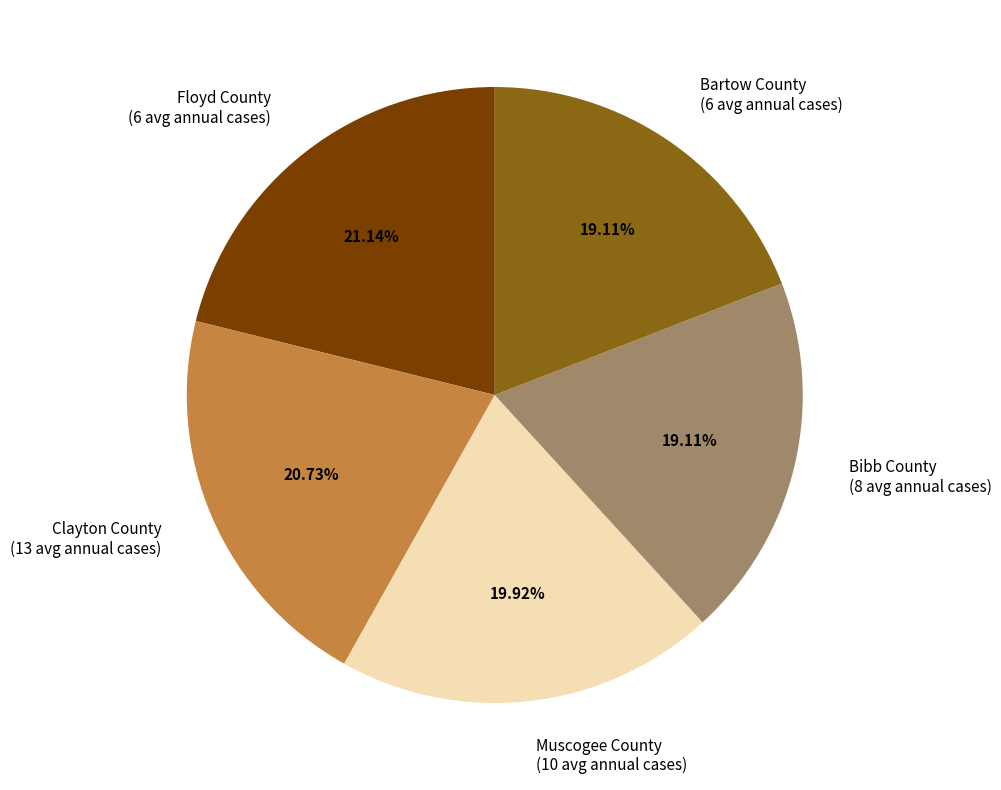

How many segments does this pie chart have?

5